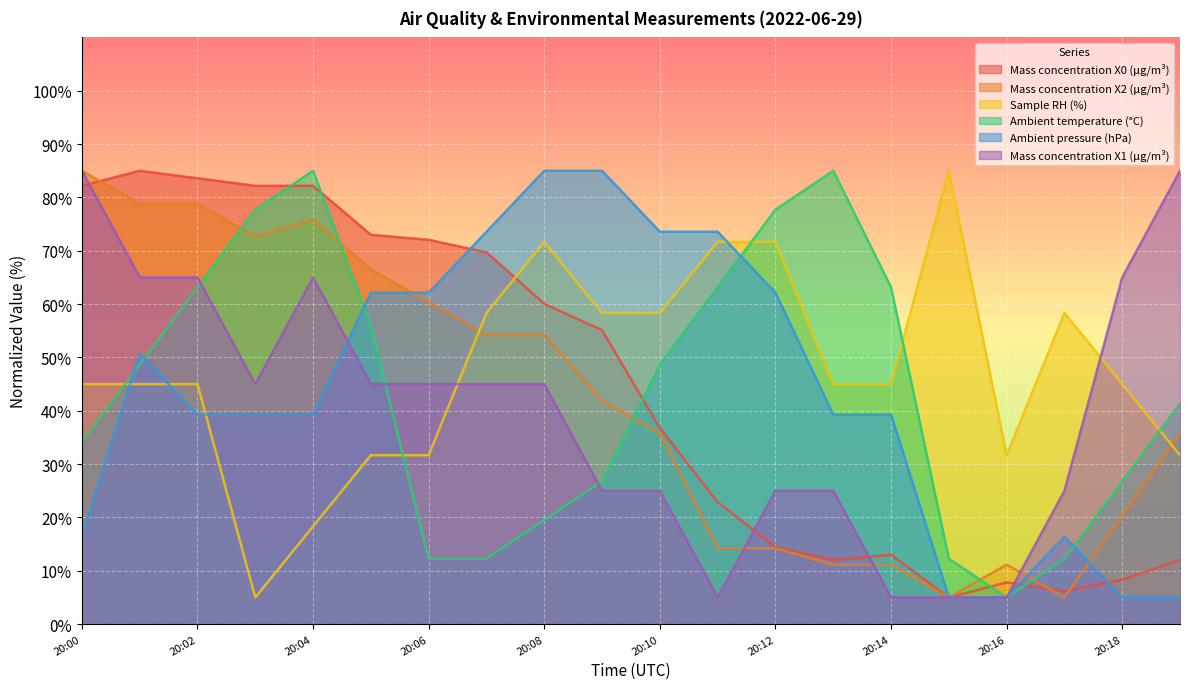

What is the maximum value for Ambient pressure (hPa)?

85.0